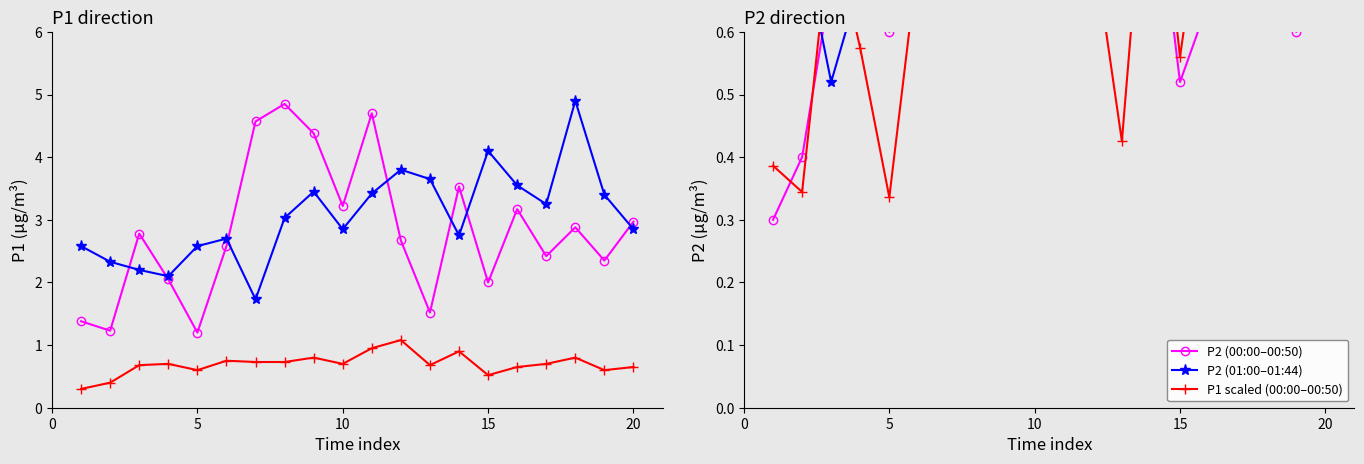

True or false: P1 scaled (00:00–00:50) and P2 (01:00–01:44) intersect in this chart.

True